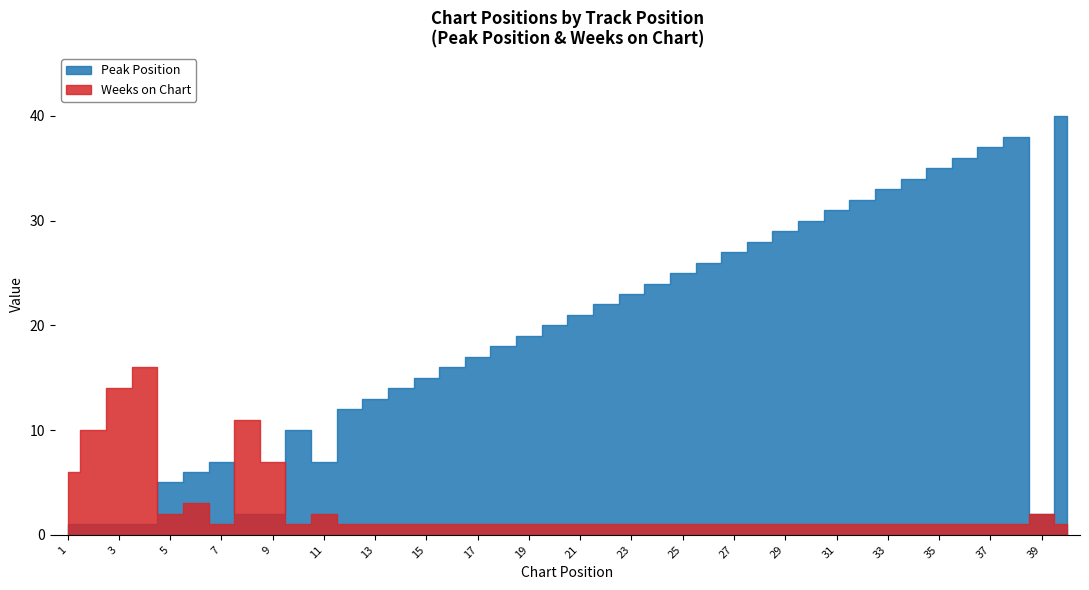

List the labels in order of Weeks on Chart value, largest first.

4, 3, 8, 2, 9, 1, 6, 5, 11, 39, 7, 10, 12, 13, 14, 15, 16, 17, 18, 19, 20, 21, 22, 23, 24, 25, 26, 27, 28, 29, 30, 31, 32, 33, 34, 35, 36, 37, 38, 40